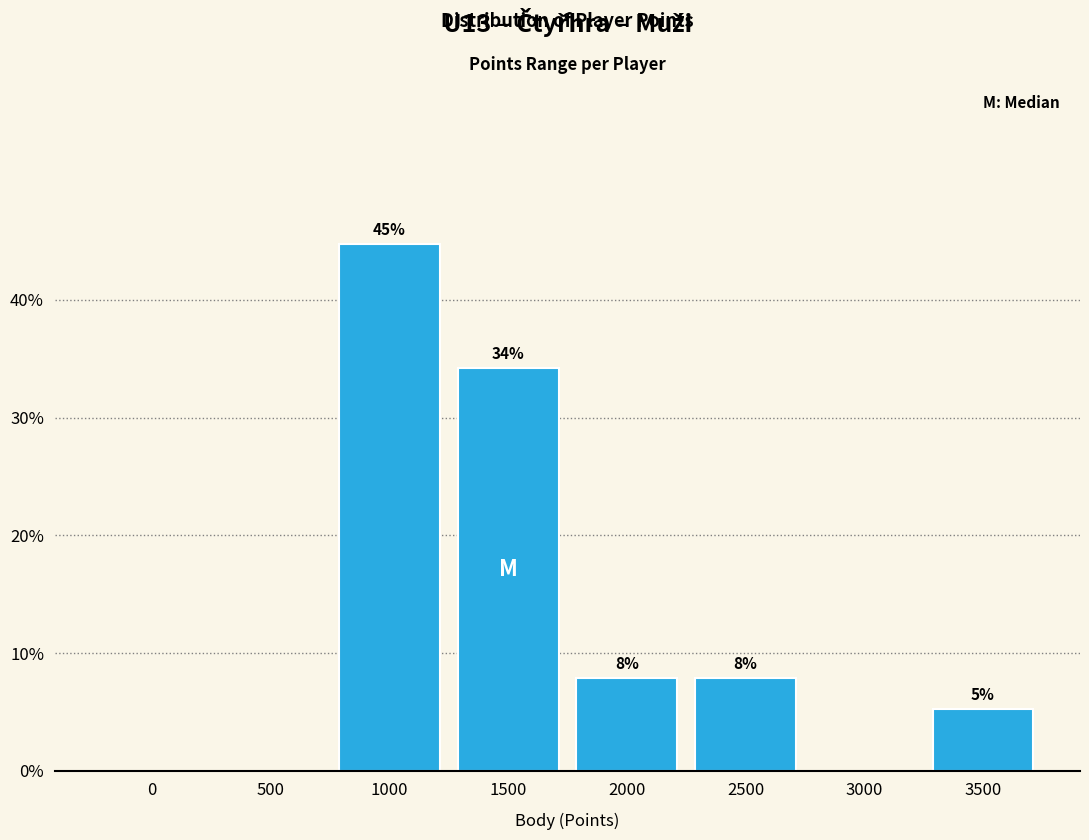

Are the bars horizontal?

No